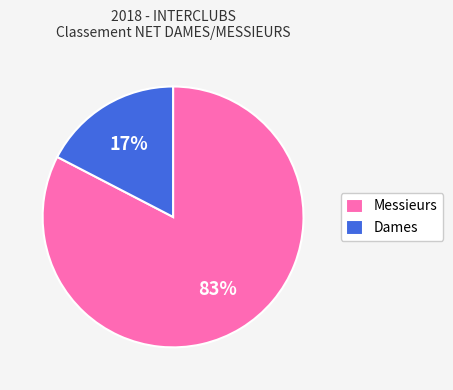

Which slice represents more than half of the pie?

Messieurs